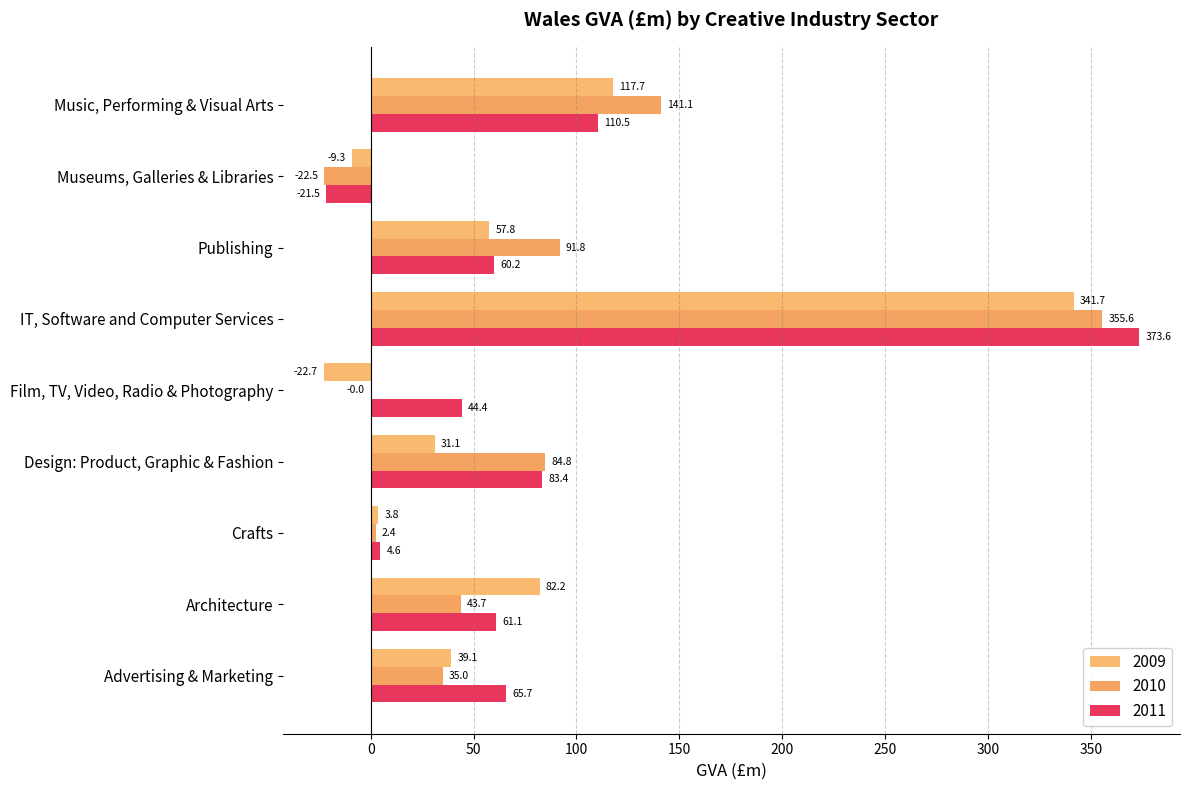

At which category is the sum across all series the highest?

IT, Software and Computer Services